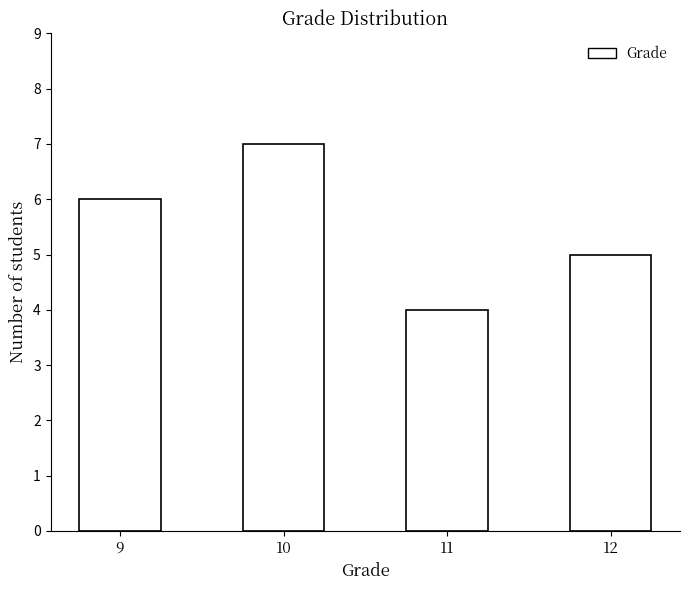

Reading left to right, list all the values displayed in this chart.

9=6	10=7	11=4	12=5